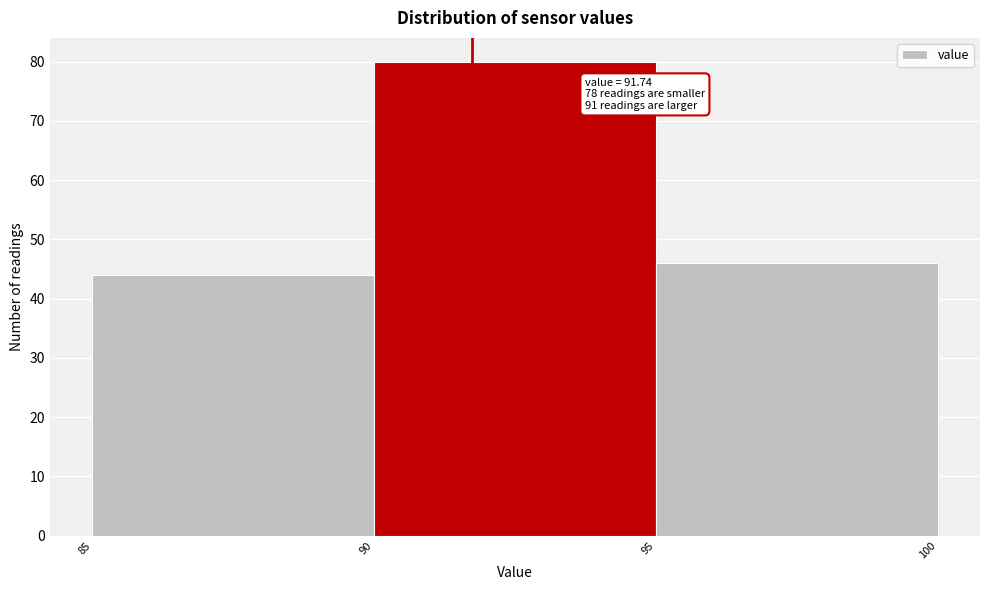

Over which range of the x-axis is the bar tallest?

90 to 95